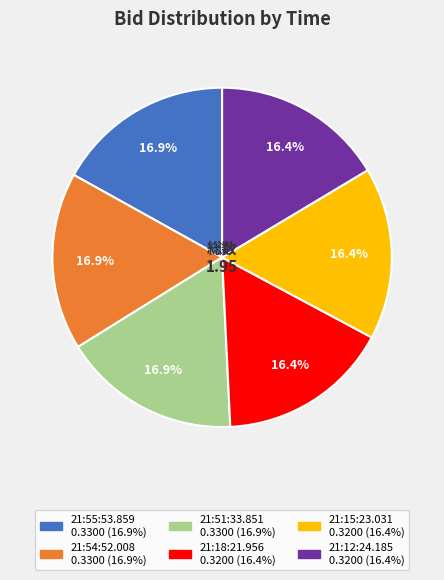

To the nearest percent, what percentage of the pie is 21:54:52.008?

17%